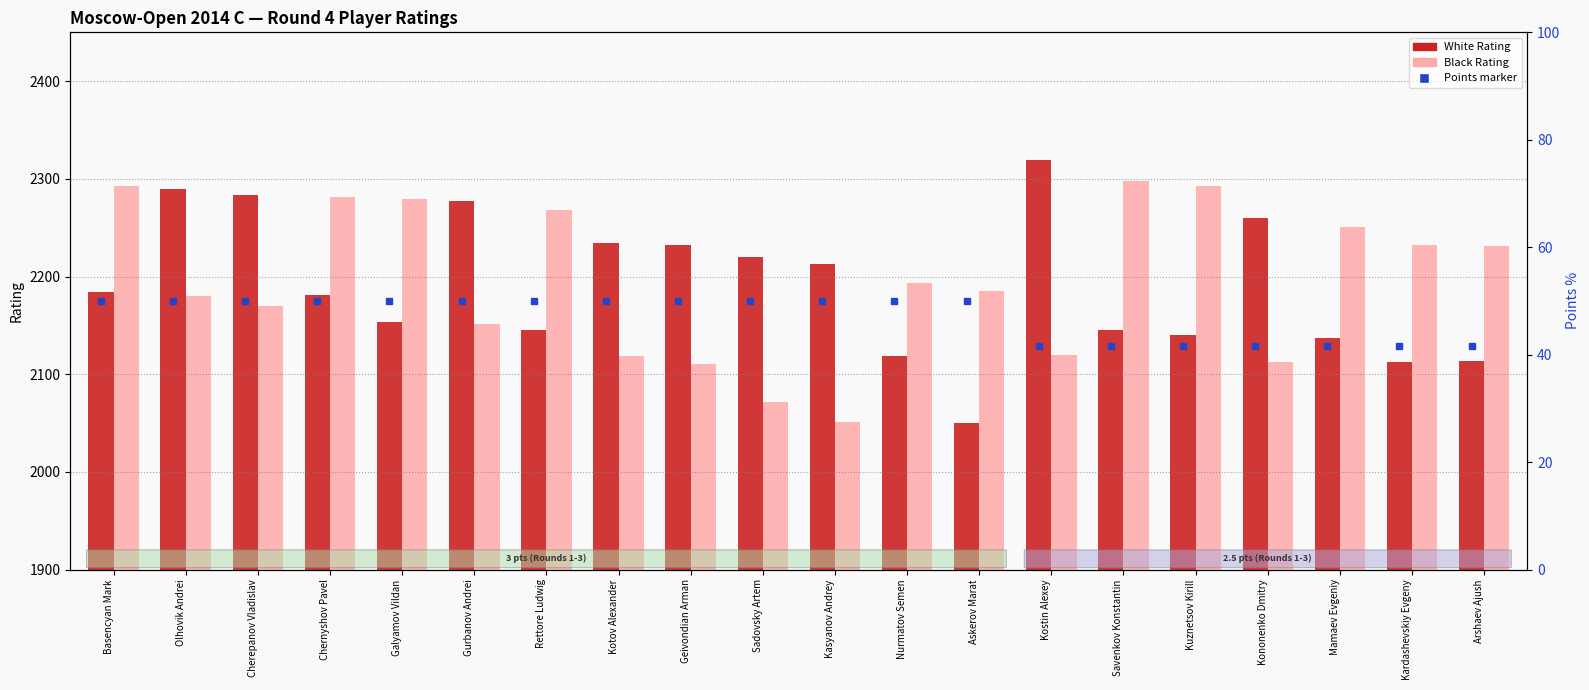

Rank the series at Cherepanov Vladislav from lowest to highest value.

Black Rating, White Rating